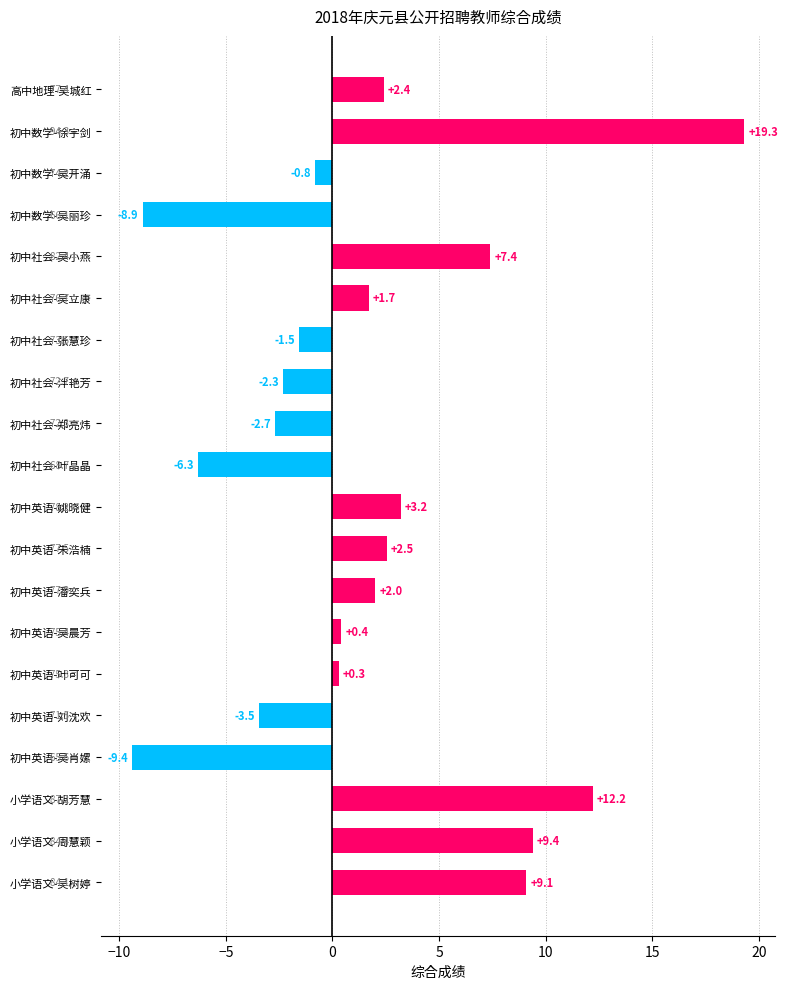

What is the minimum value shown in the chart?

-9.4